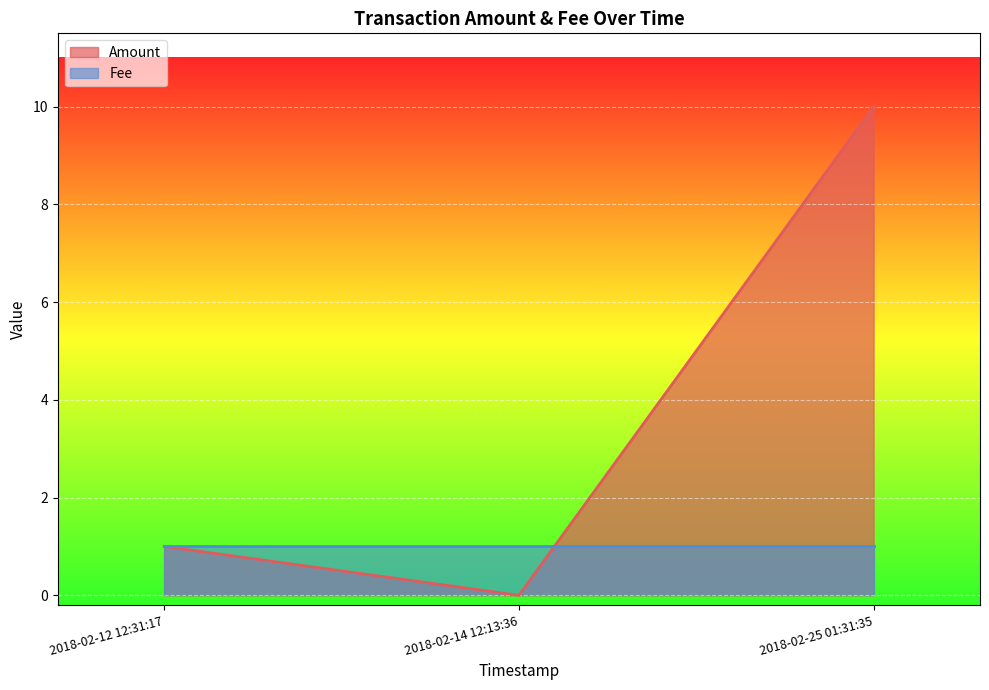

The value of Fee at 2018-02-14 12:13:36 is 2. True or false?

False